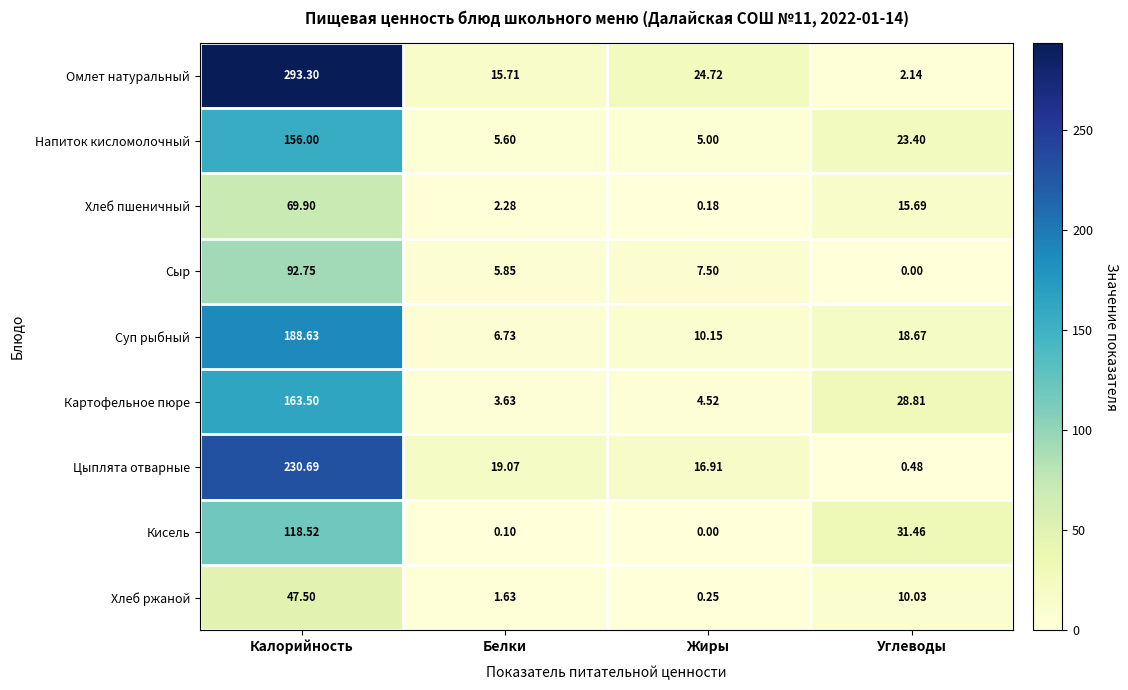

Between Белки and Жиры, which series saw the biggest shift?

Омлет натуральный